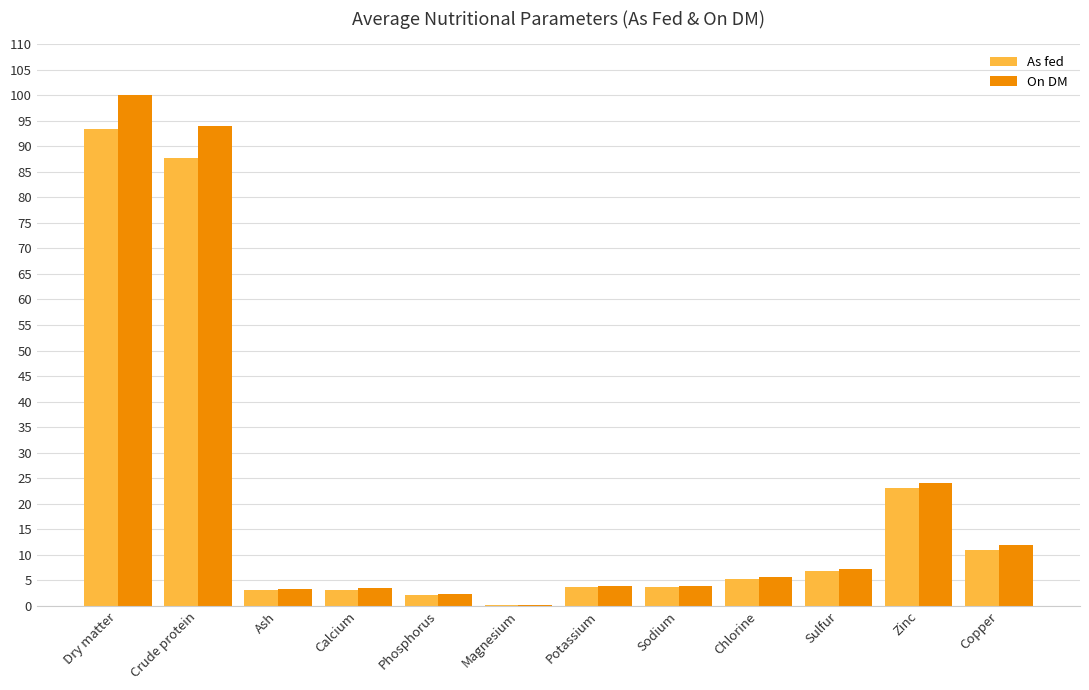

What are all the series names shown in the legend?

As fed, On DM